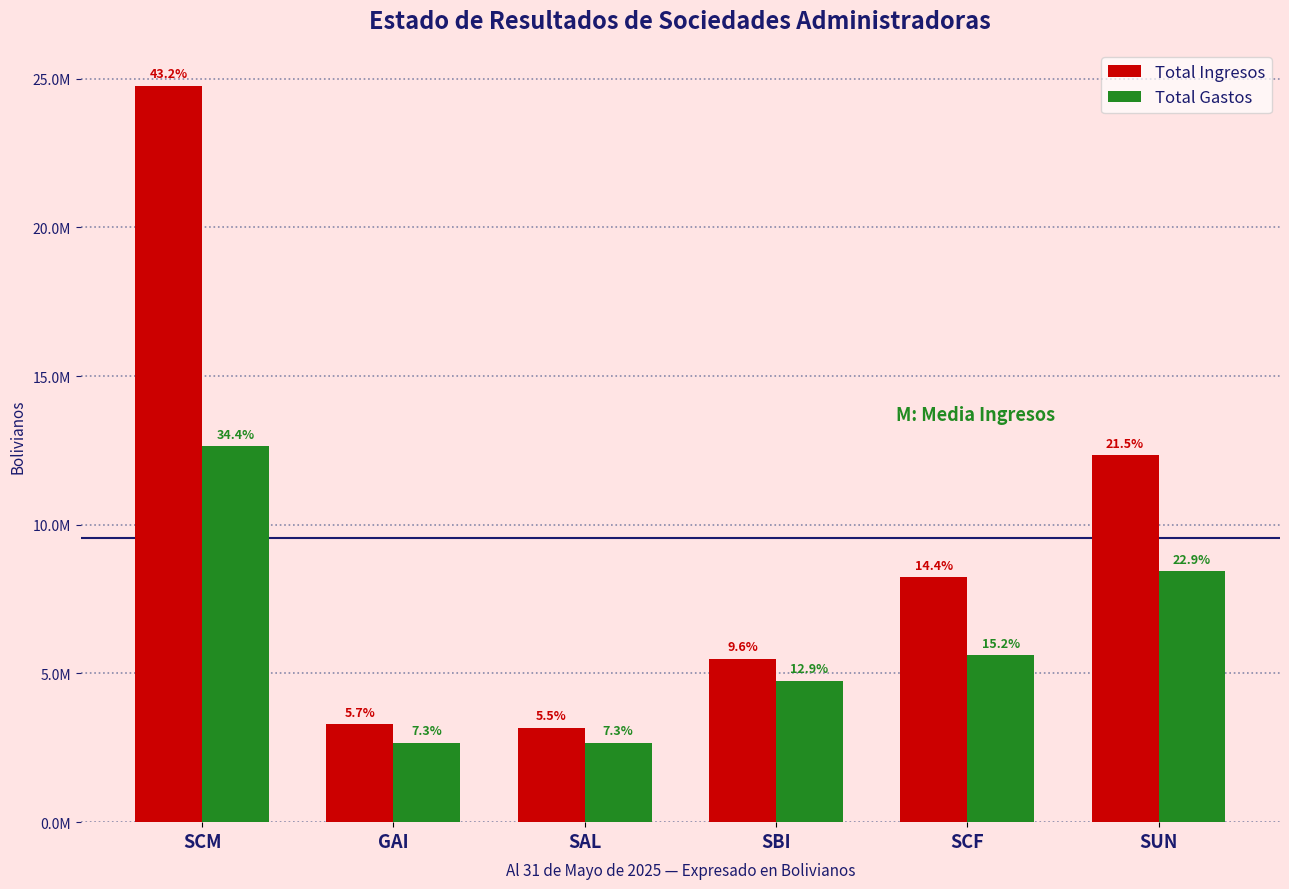

What are all the series names shown in the legend?

Total Ingresos, Total Gastos